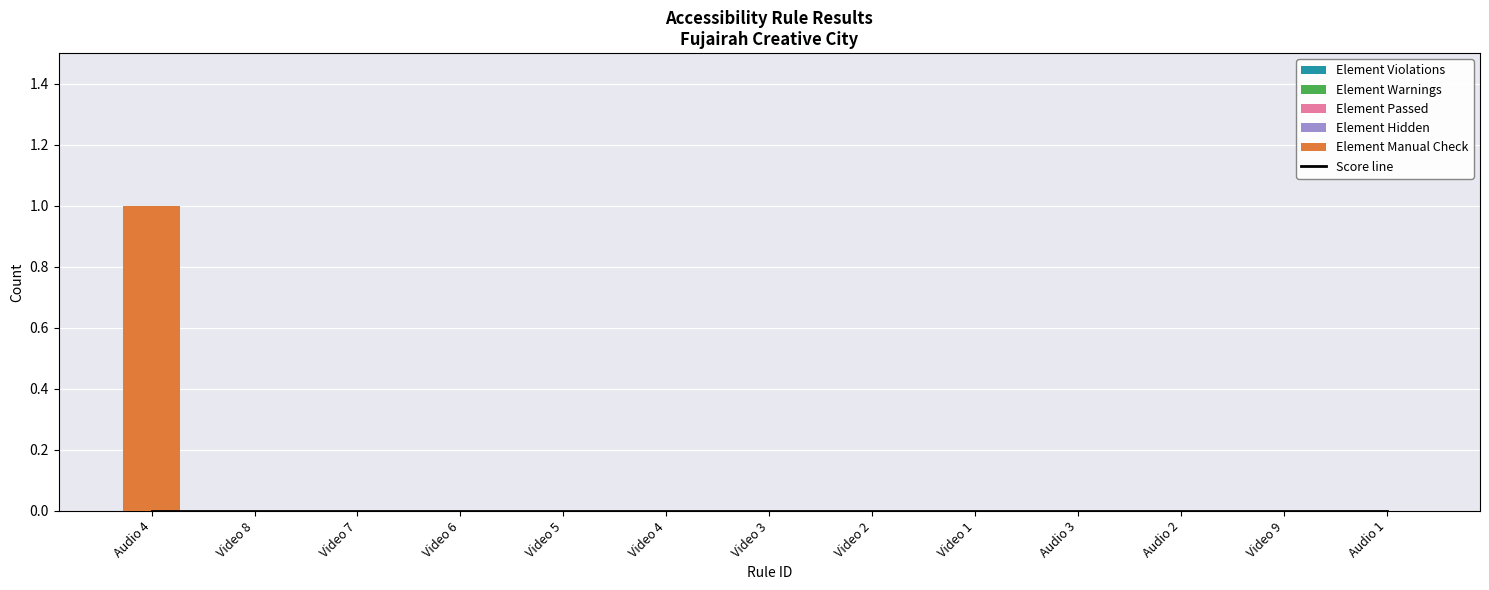

Are the bars horizontal?

No